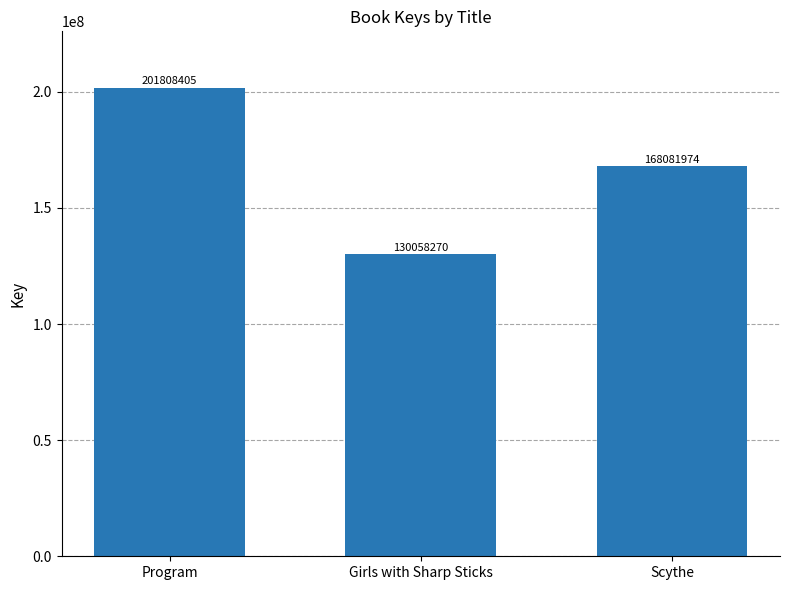

What is the change in value from Girls with Sharp Sticks to Scythe?

+38023704